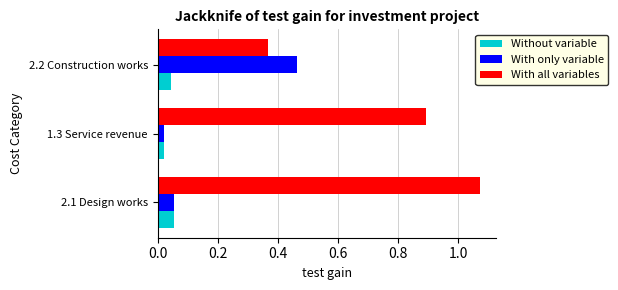

Which series has the widest spread of values?

With all variables